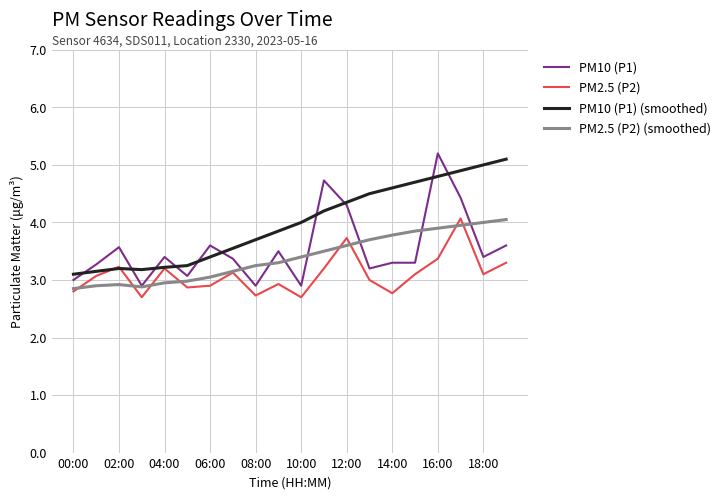

Does the chart display data point markers on the line(s)?

No